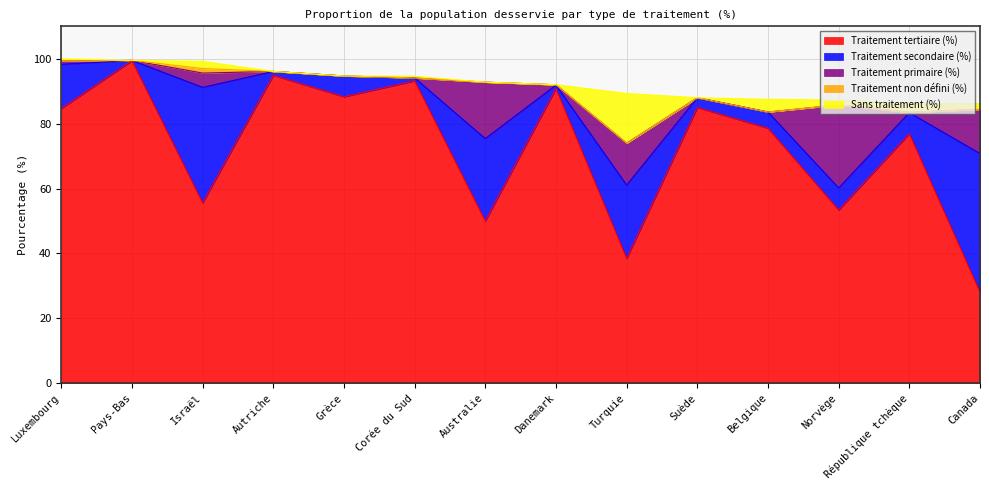

Between Norvège and Israël, which is larger?

Israël